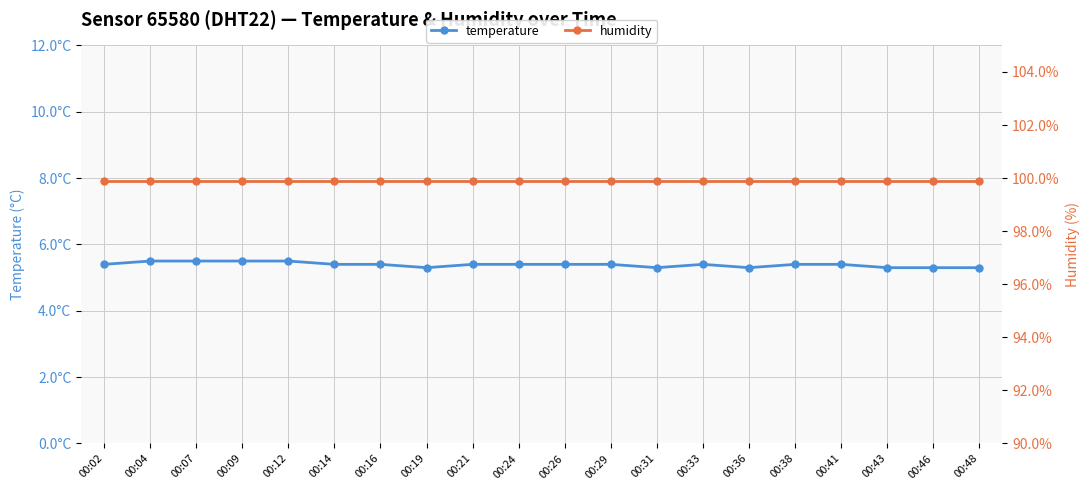

What is the difference between the highest and lowest values at 00:02?

94.5